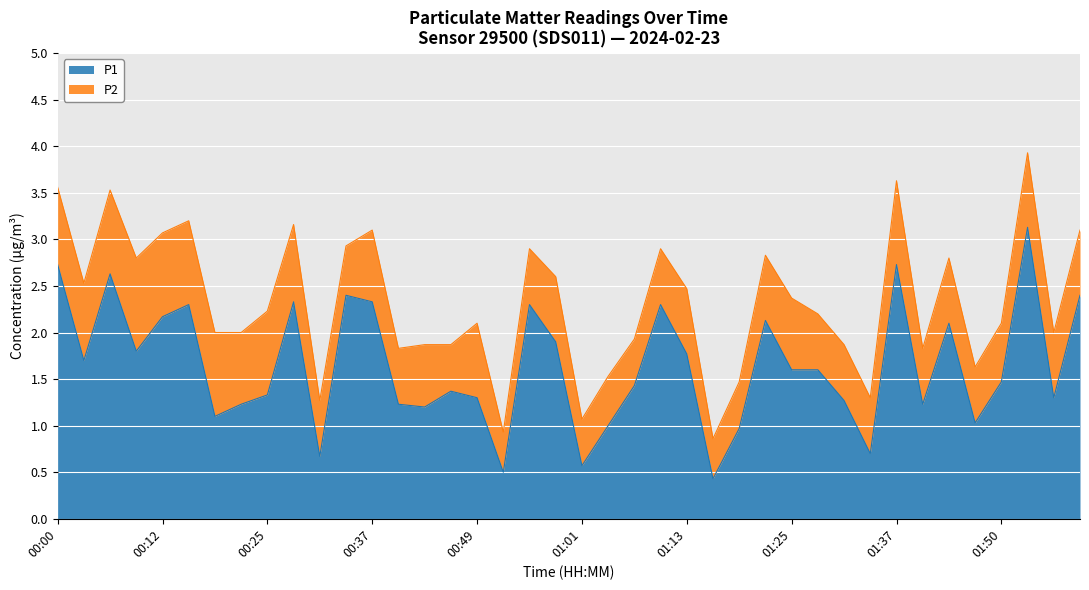

How many categories are shown in the chart?

40